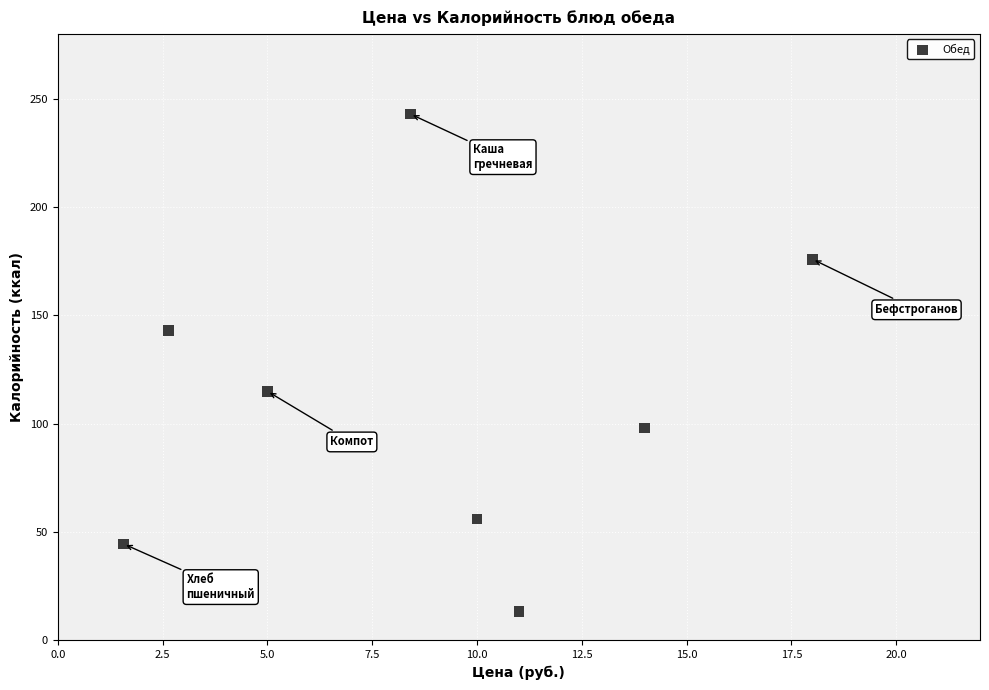

What is the range of Y values (max minus min)?

229.7